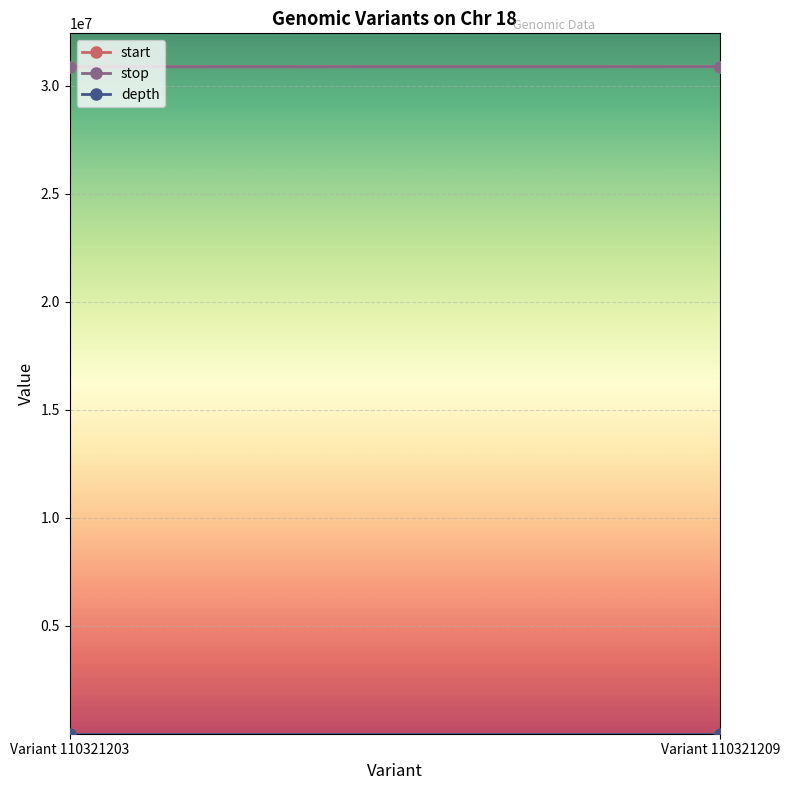

The value of depth at Variant 110321203 is 18. True or false?

True